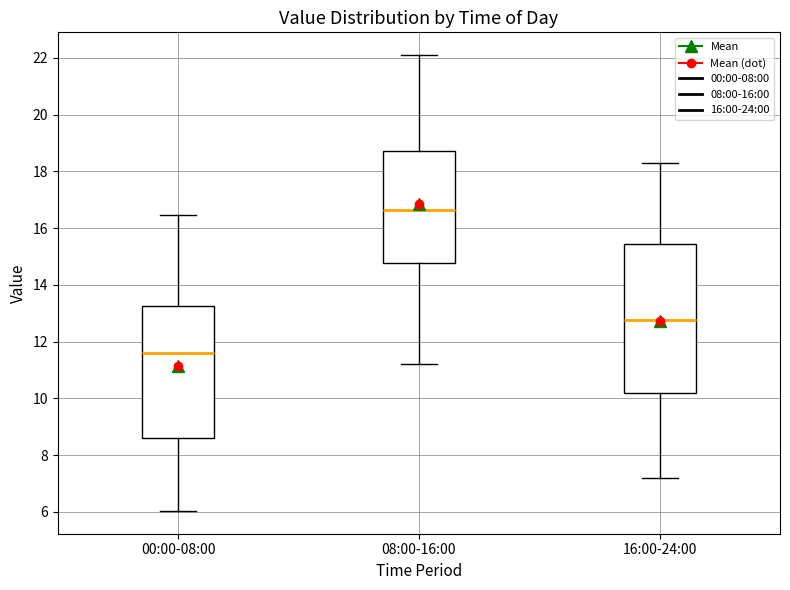

Which box has the lowest median line?

00:00-08:00